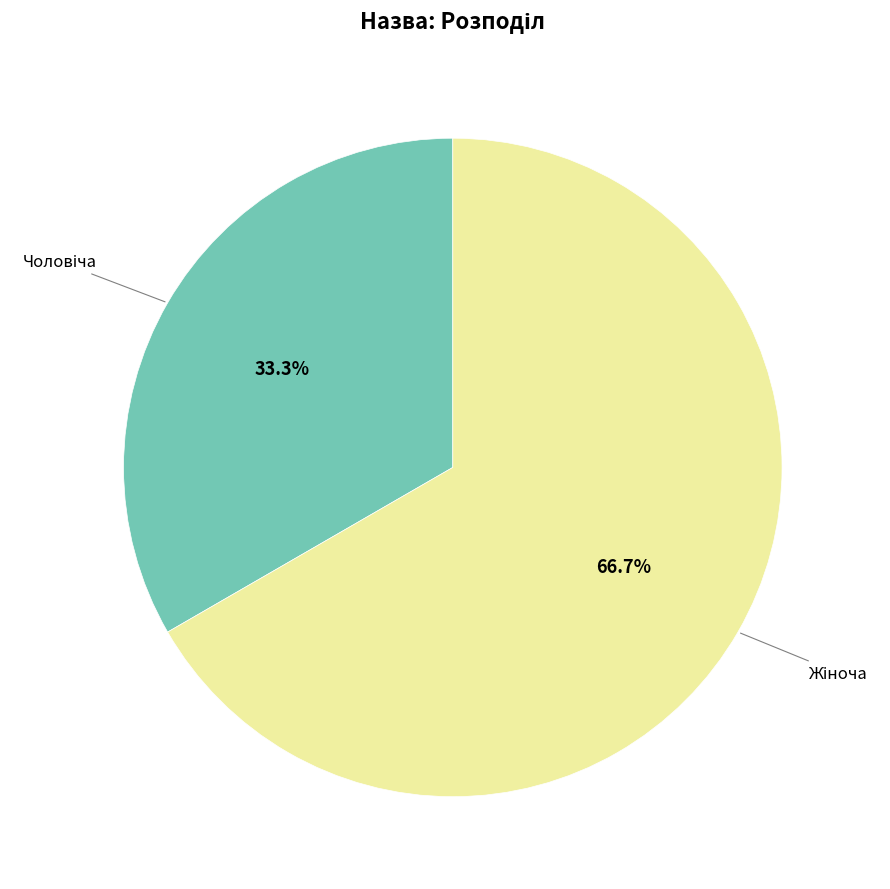

Is there any slice that represents more than half of the pie?

Yes